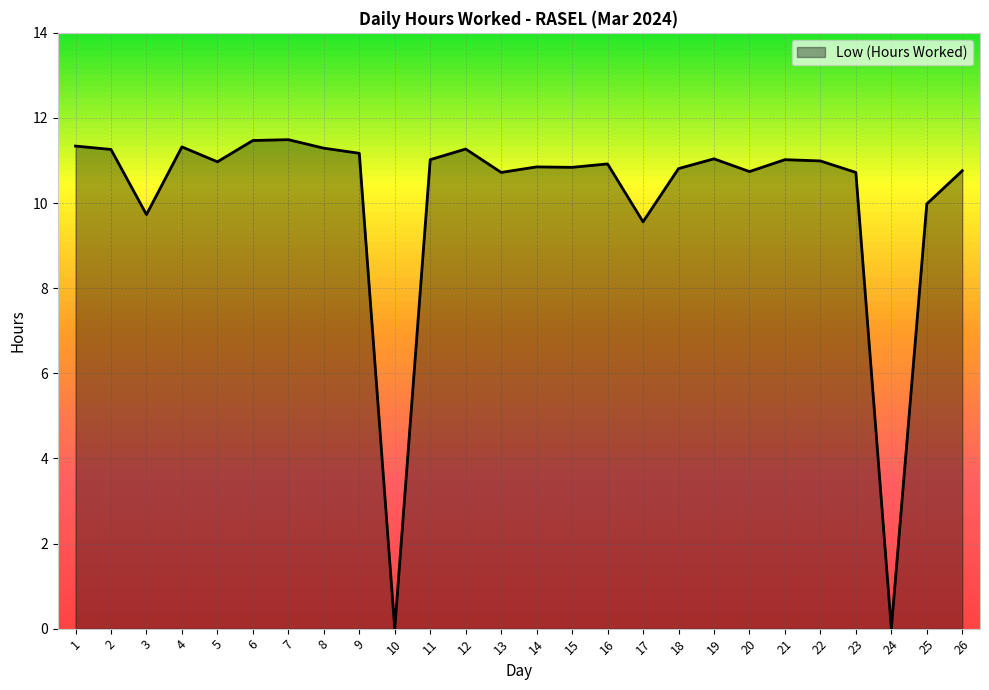

Does the chart have visible grid lines?

Yes